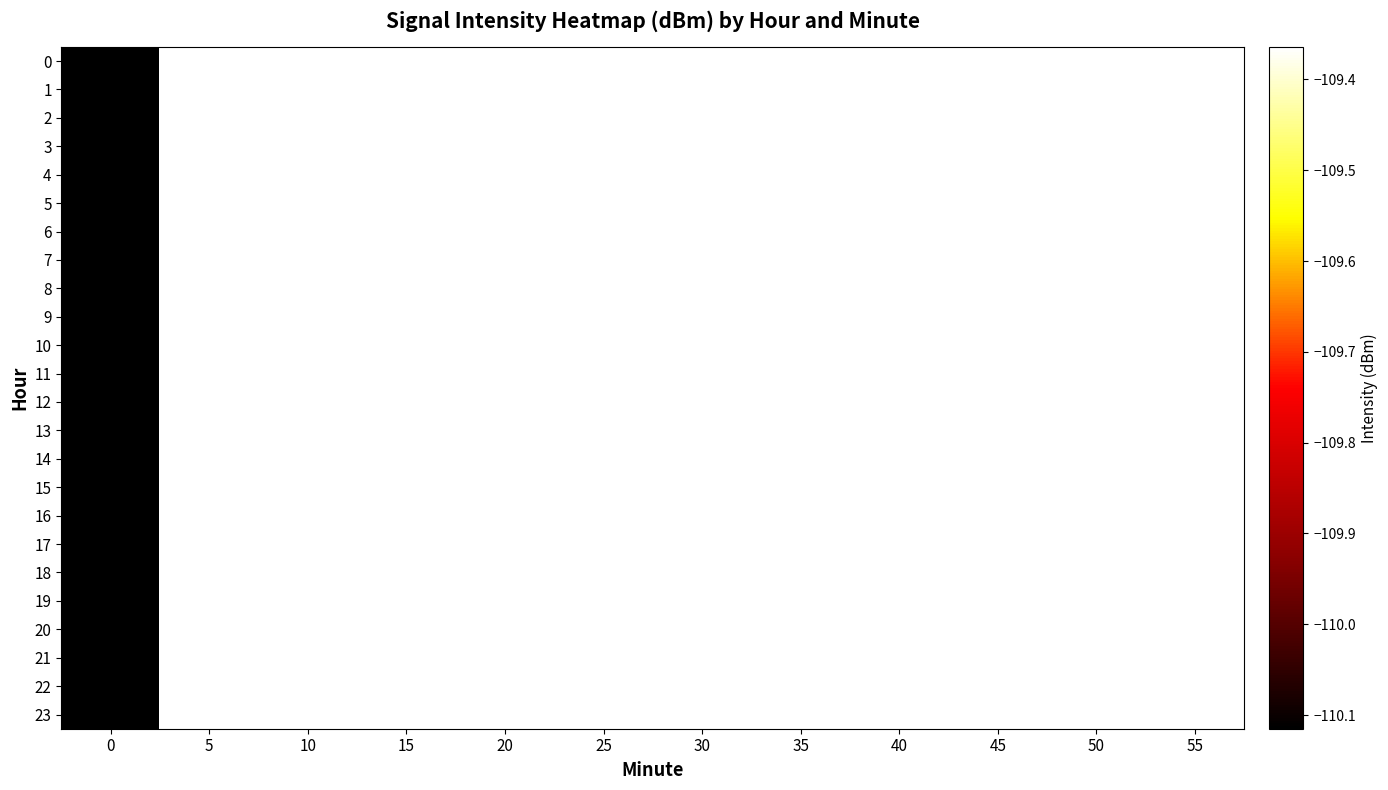

How many series are shown in this chart?

24